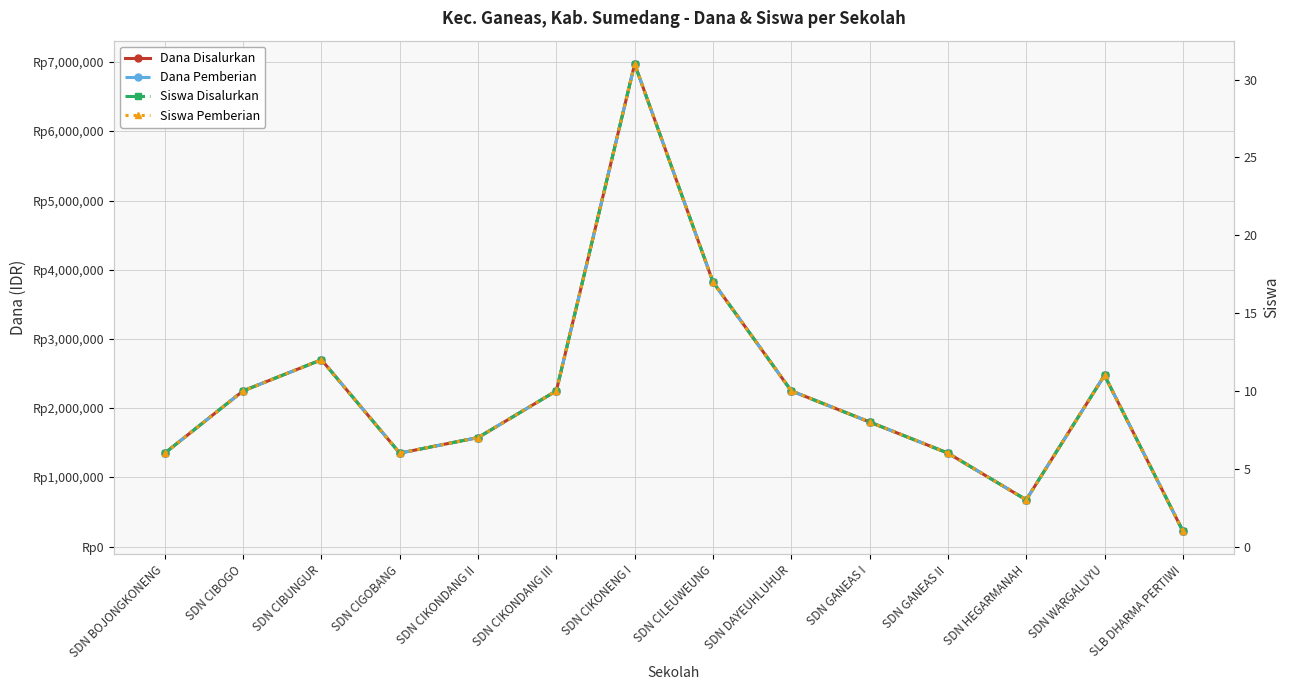

True or false: Siswa Pemberian has a value of 4 at SDN CIGOBANG.

False